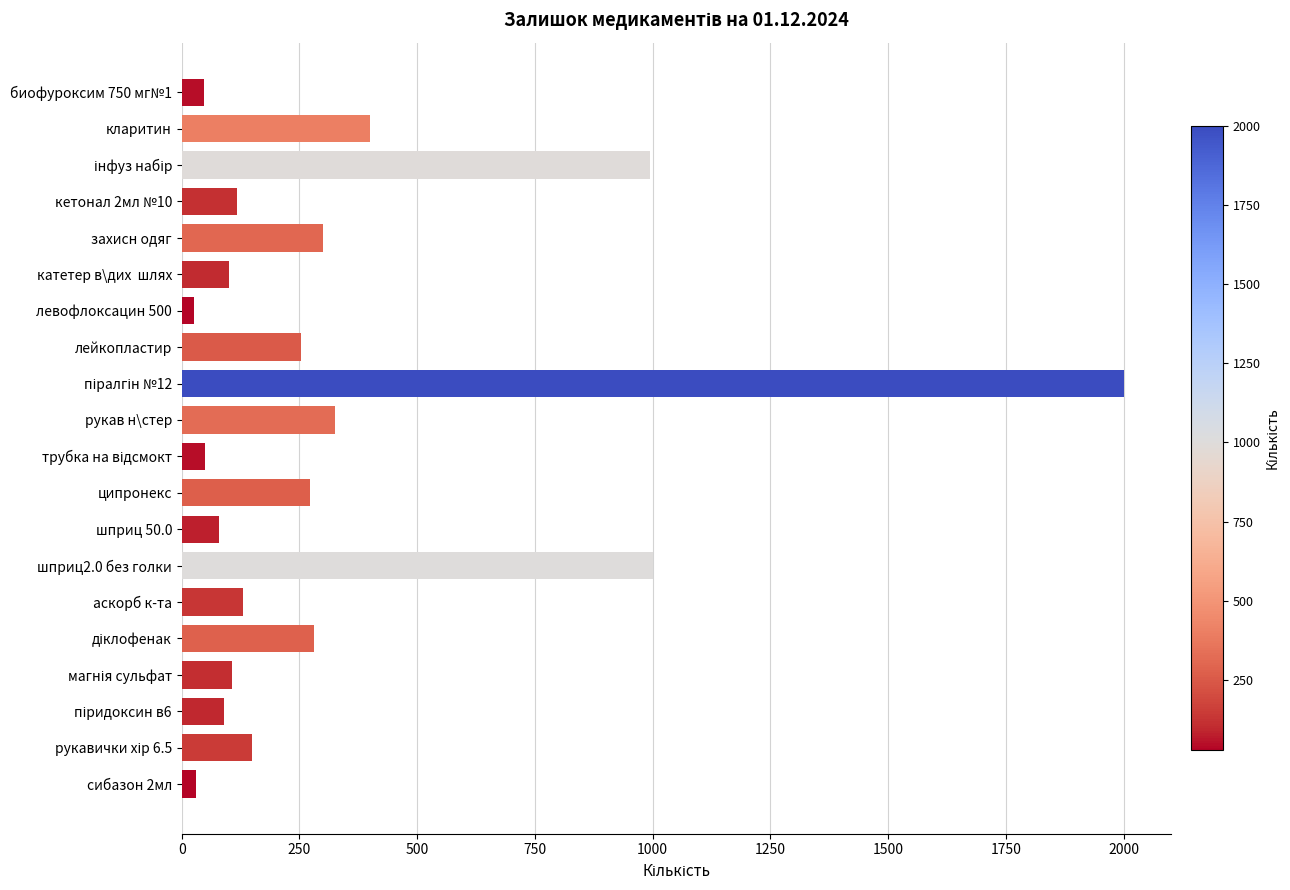

How many bars are there in total?

20